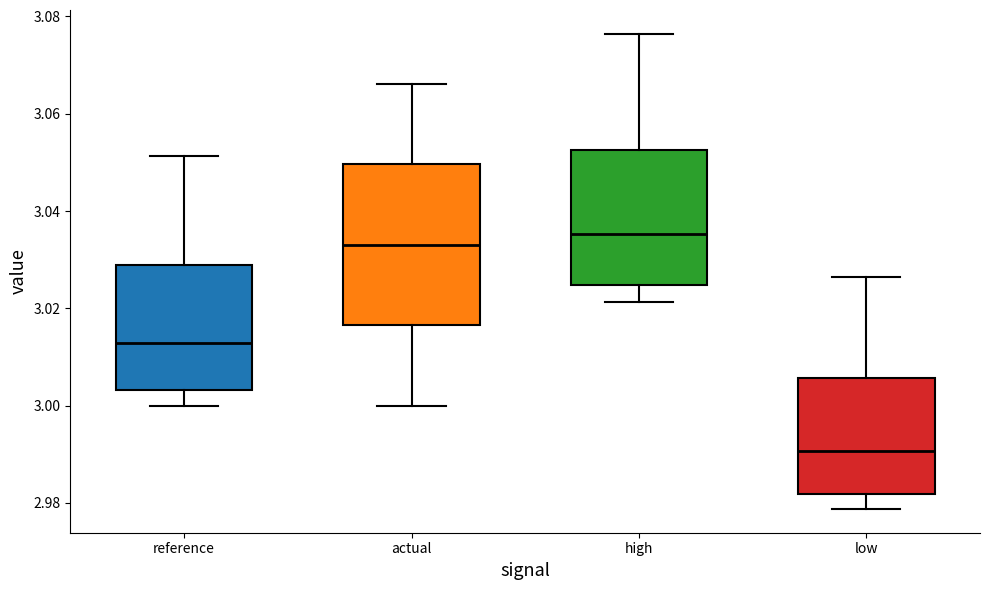

Which box's median line is the lowest?

low